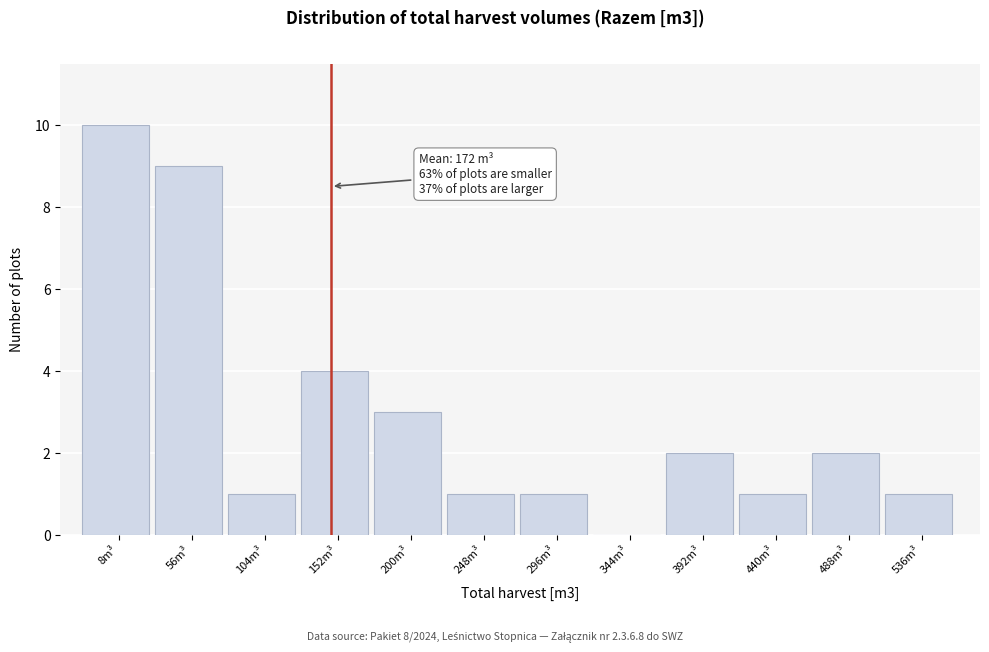

Reading left to right, extract all data points from this chart.

8m³=10	56m³=9	104m³=1	152m³=4	200m³=3	248m³=1	296m³=1	344m³=0	392m³=2	440m³=1	488m³=2	536m³=1